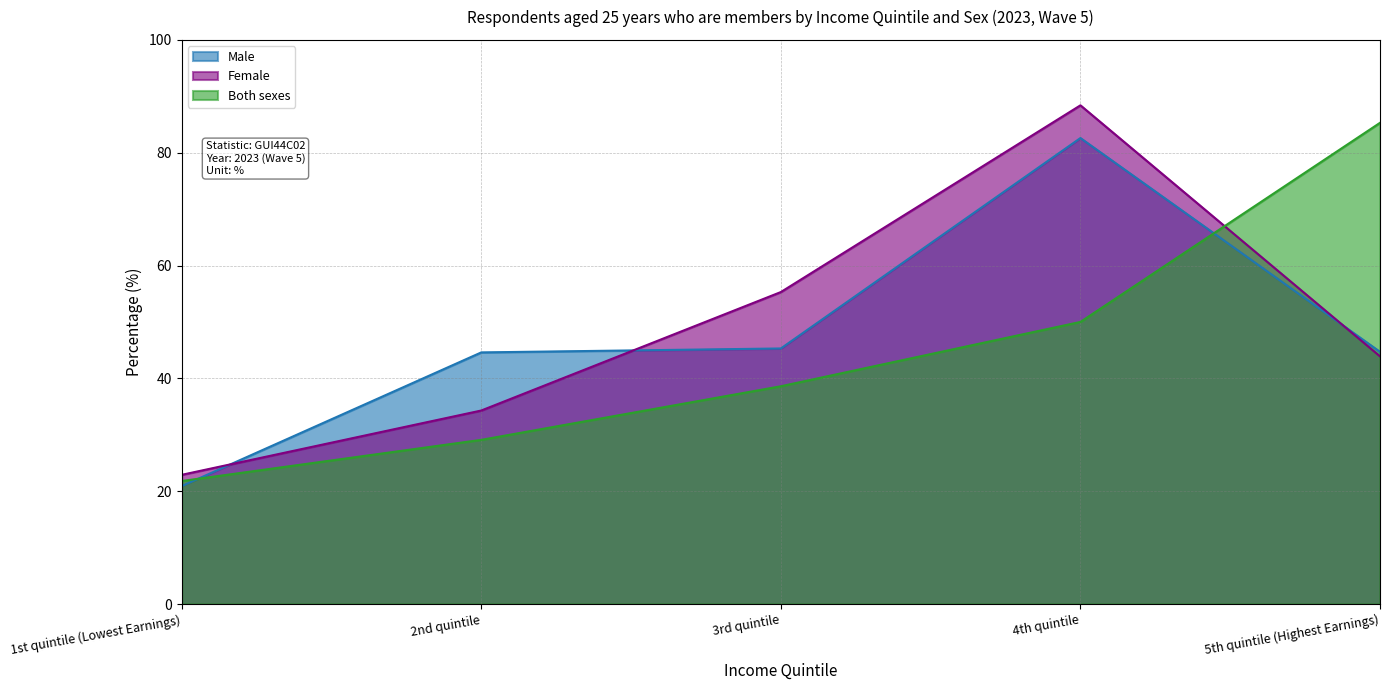

Is the value of Female at 4th quintile greater than the value of Male at 1st quintile (Lowest Earnings)?

Yes